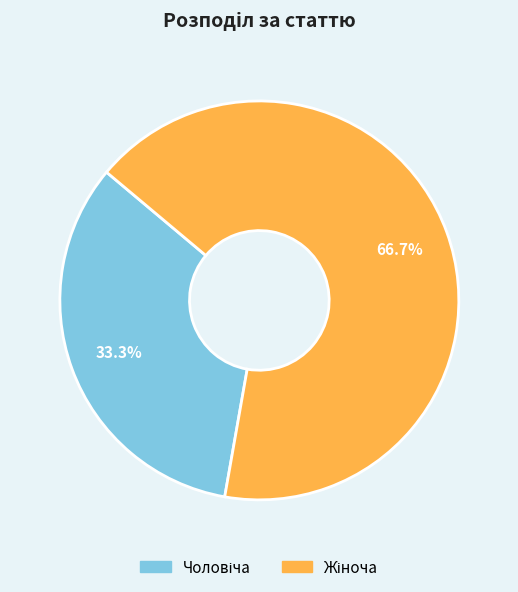

Is there a majority slice in this chart?

Yes